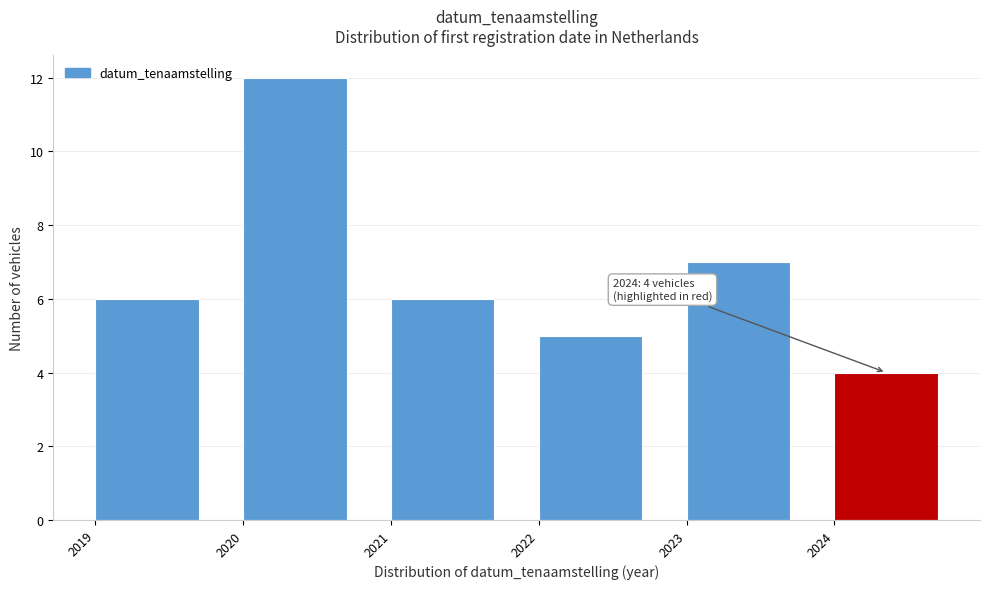

Which range on the x-axis has the tallest bar?

2020 to 2021